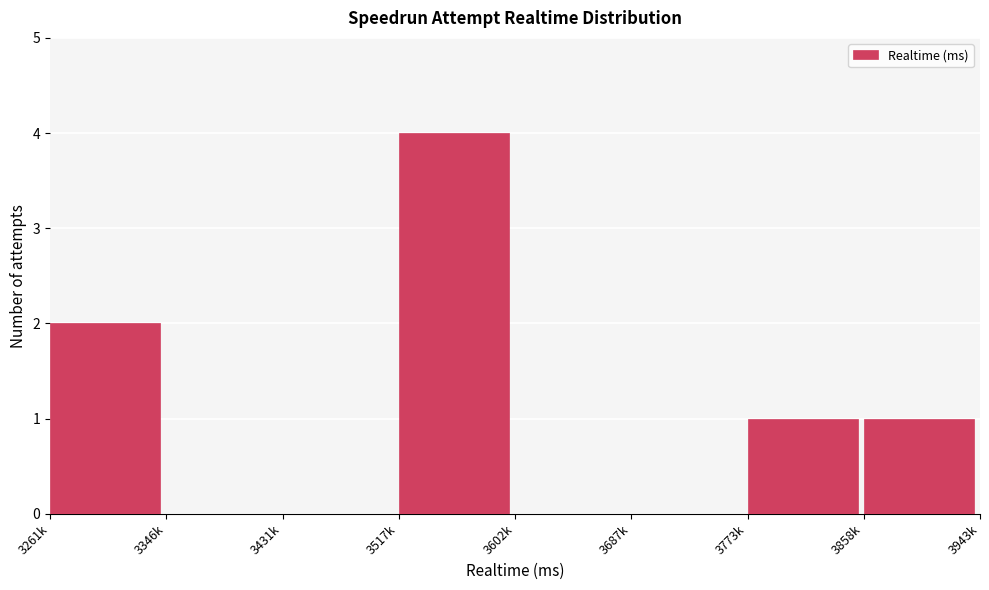

Reading left to right, transcribe all the data shown in this chart.

3261k=2	3346k=0	3431k=0	3517k=4	3602k=0	3687k=0	3773k=1	3858k=1